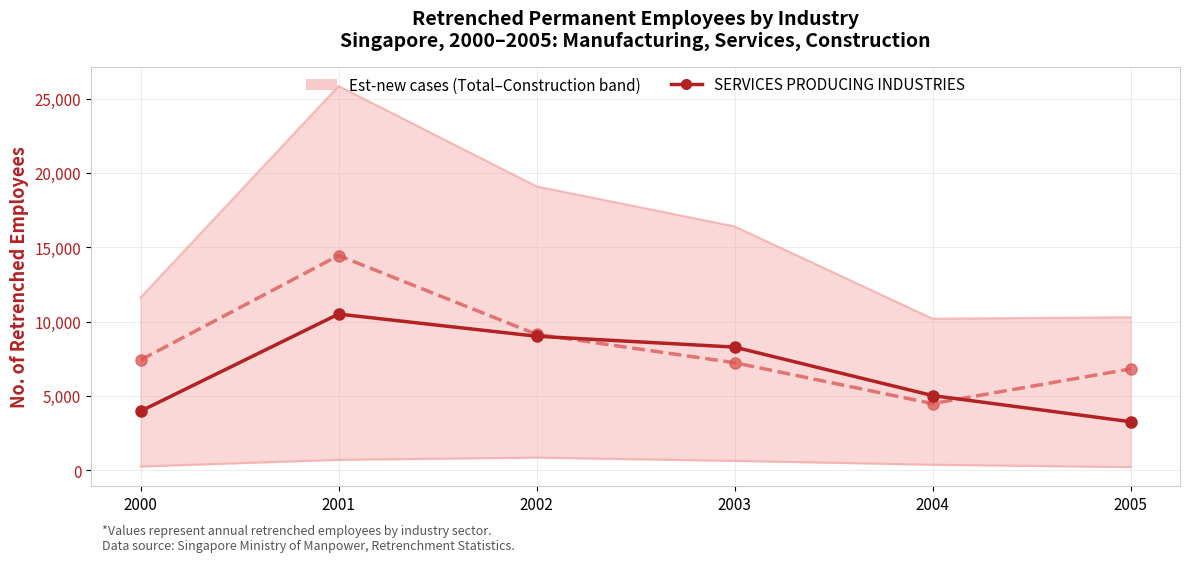

Which category has the highest value in the MANUFACTURING series?

2001